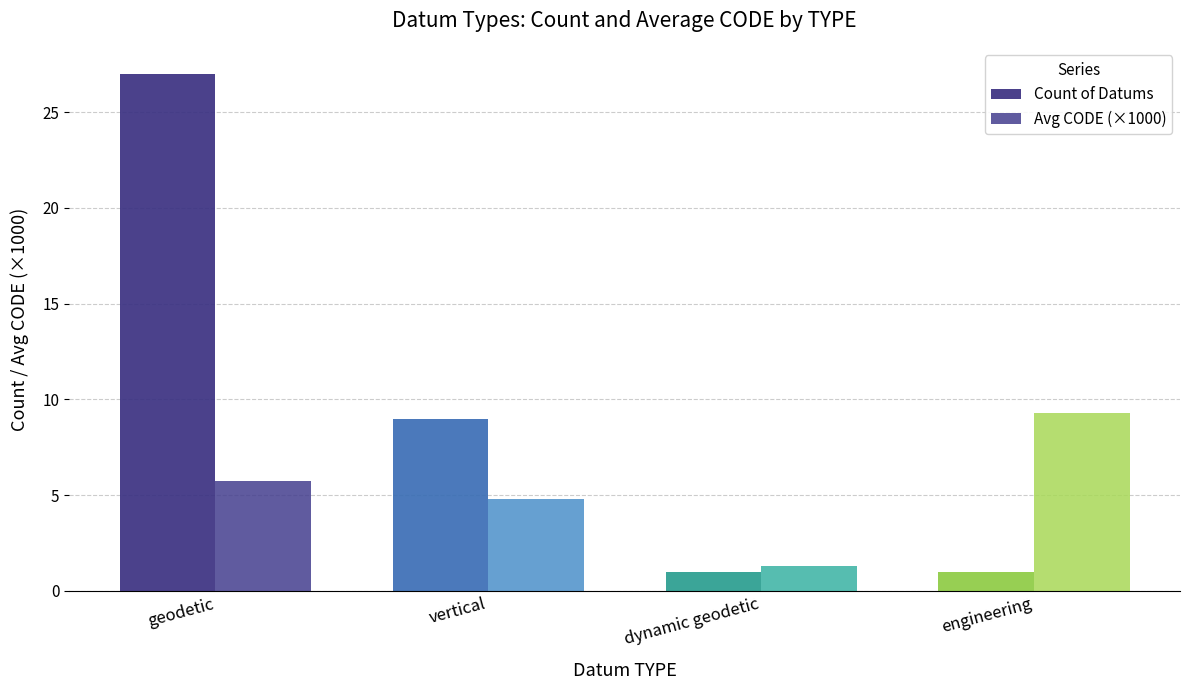

Which series has the largest range (max minus min)?

Count of Datums